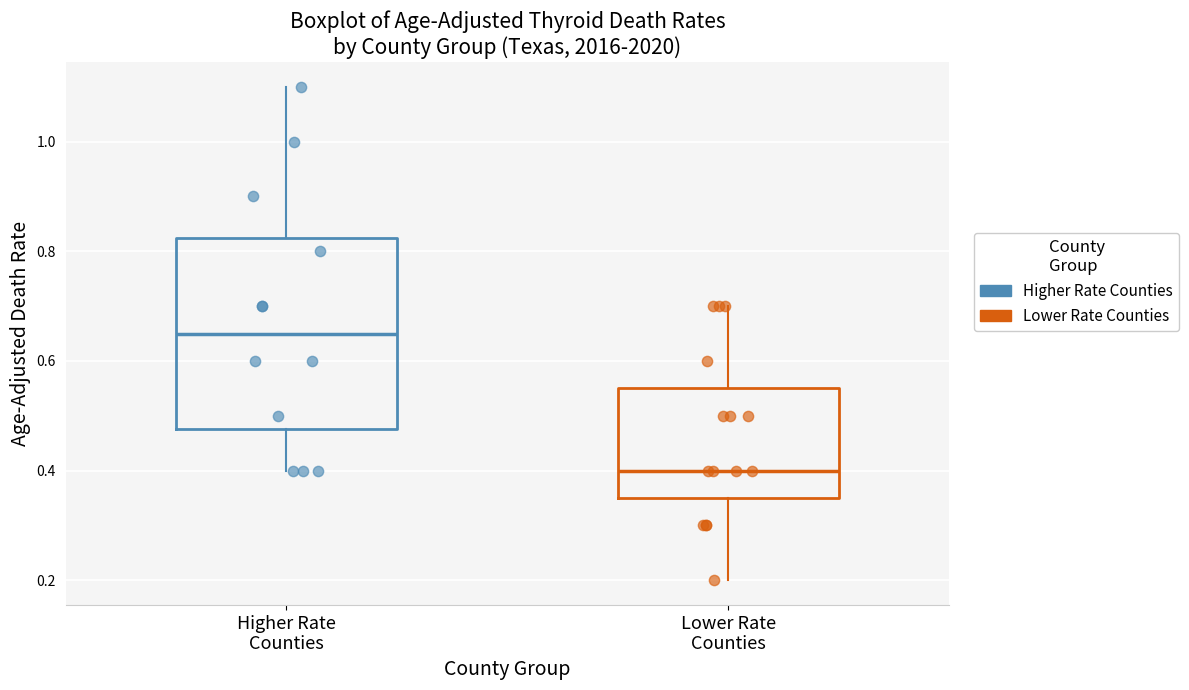

Reading left to right, read every box against the y-axis: the position of its median line, the range the box covers, and the ends of its whiskers. The values are not printed on the chart, so give them approximately, as read against the axis.

Higher Rate Counties: median 0.66, box 0.48 to 0.82, whiskers 0.40 to 1.10
Lower Rate Counties: median 0.40, box 0.36 to 0.56, whiskers 0.20 to 0.70